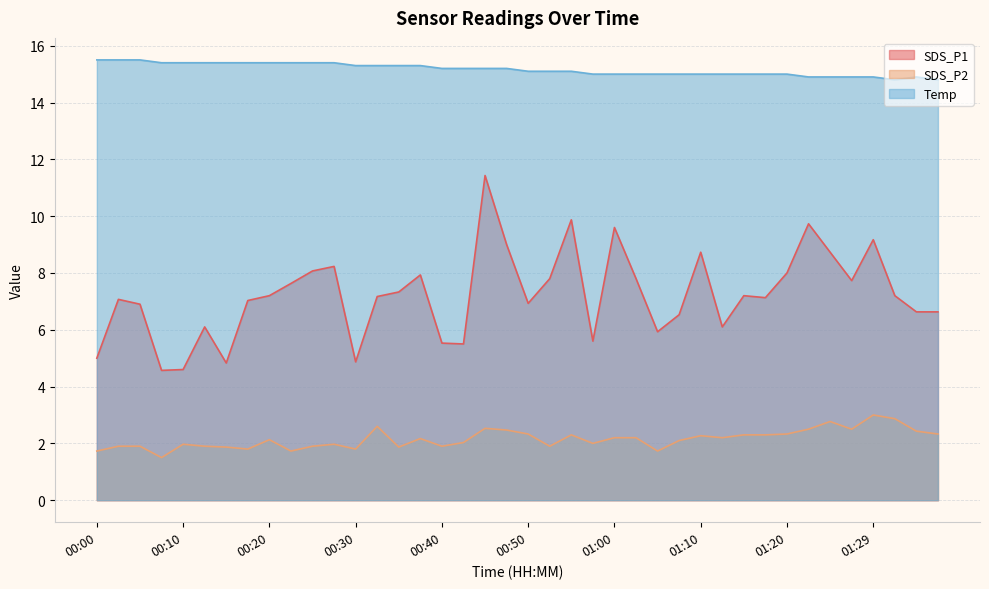

What is the label of the 20th point from the right?

00:50